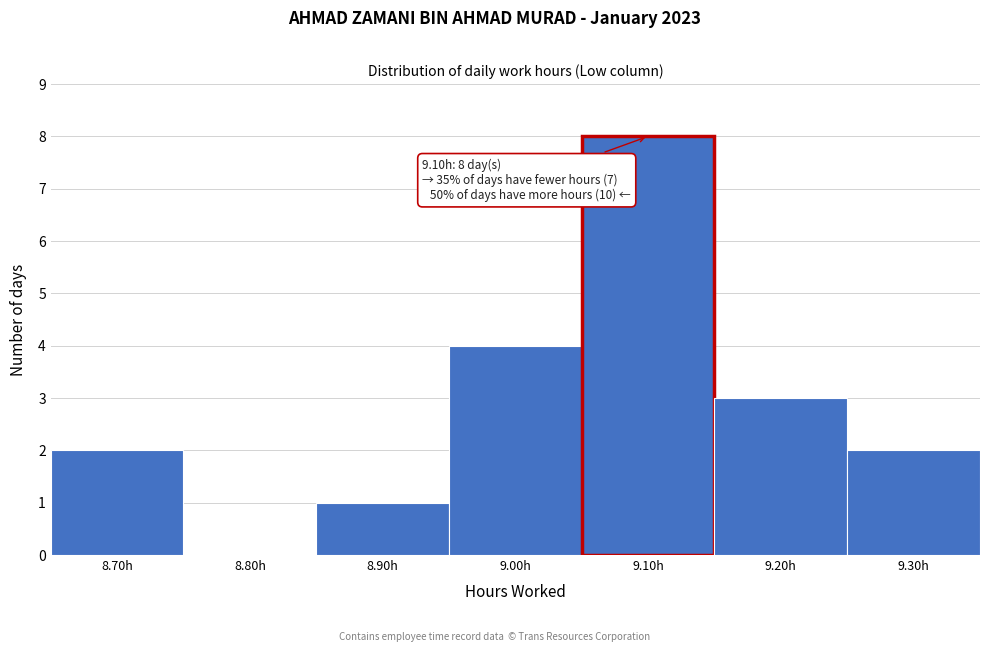

Reading right to left, list all the values displayed in this chart.

9.30h=2	9.20h=3	9.10h=8	9.00h=4	8.90h=1	8.80h=0	8.70h=2